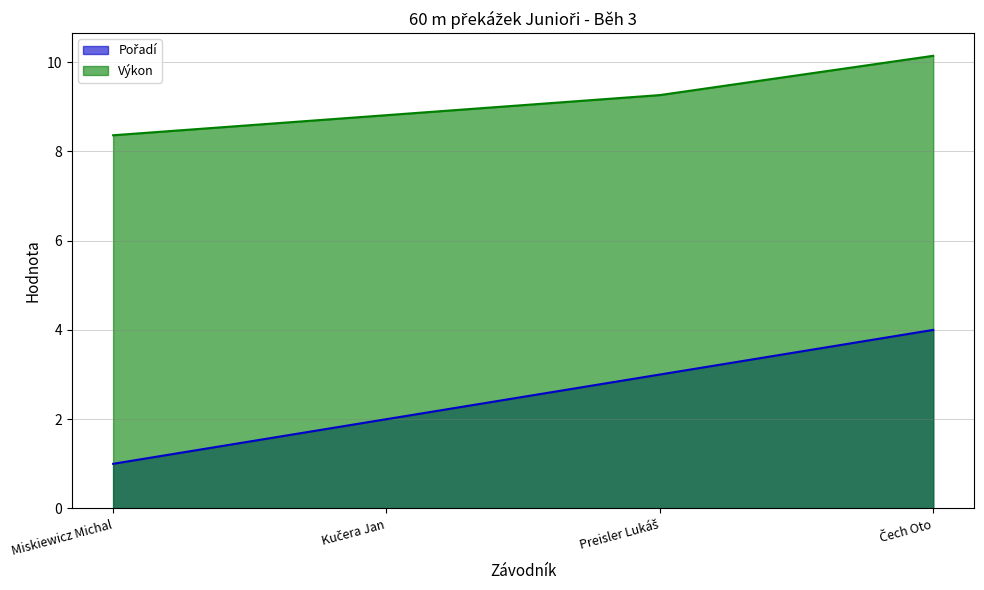

At which label does Výkon first exceed 9?

Preisler Lukáš